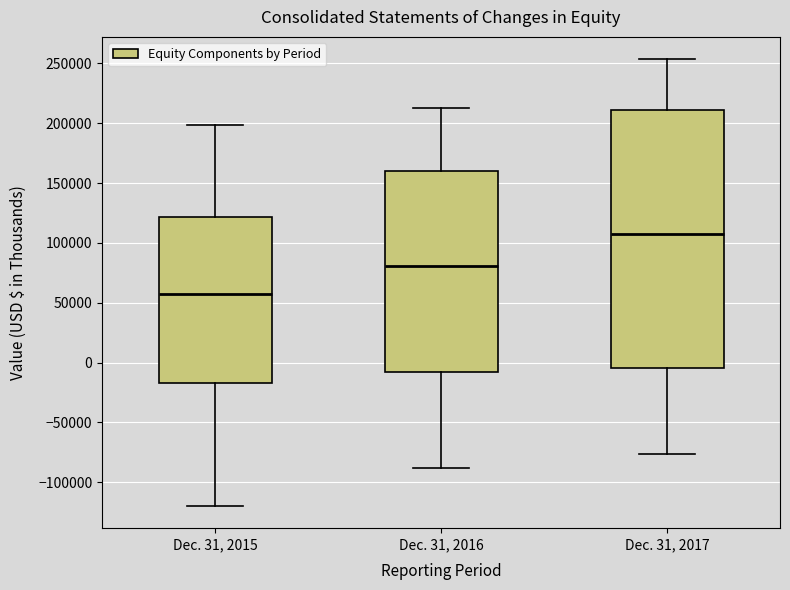

Which box is the tallest, from its lower edge to its upper edge?

Dec. 31, 2017